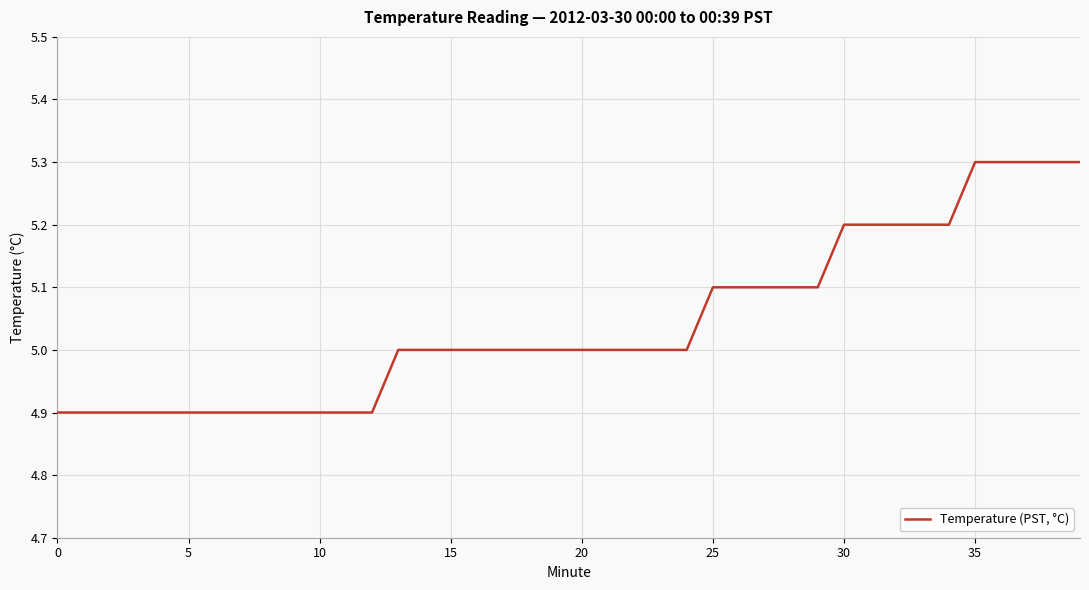

What is the minimum value shown in the chart?

4.9